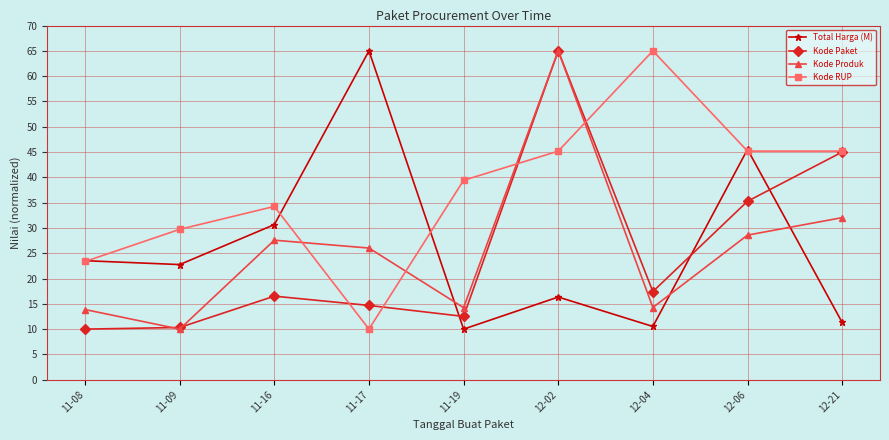

The Kode Paket series shows 45.0 at 12-21. True or false?

True